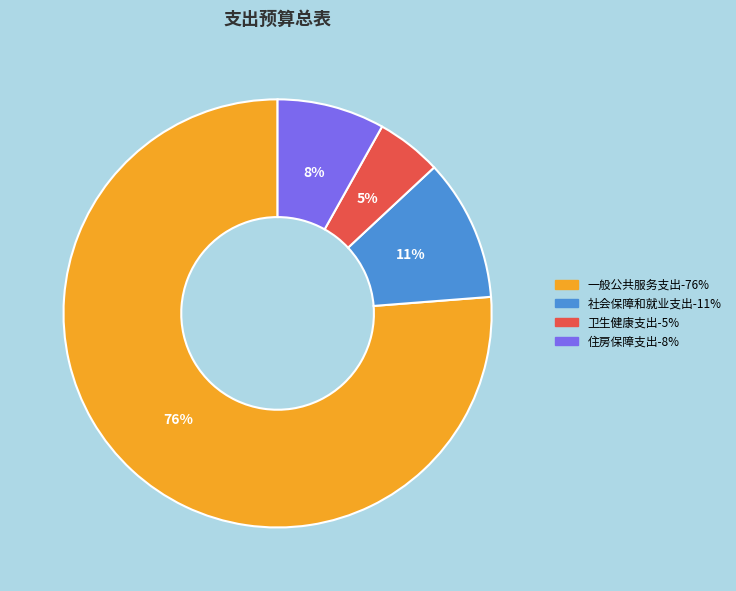

Does 一般公共服务支出 represent more than half of the total?

Yes